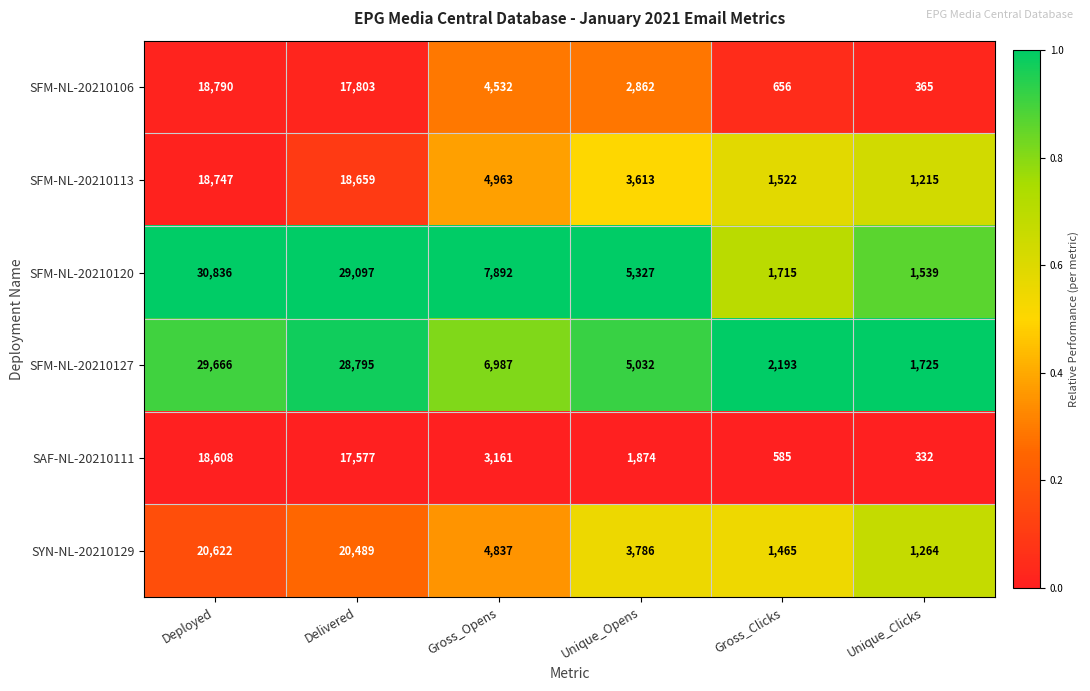

At which category is the sum across all series the highest?

Deployed